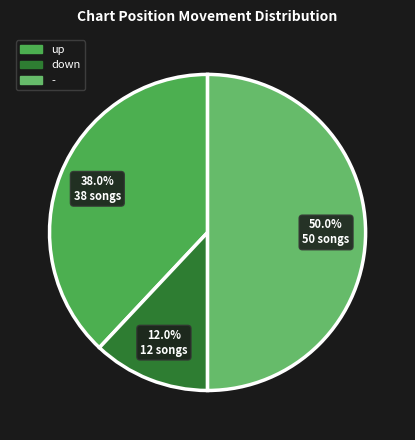

Which slice is the smallest?

down